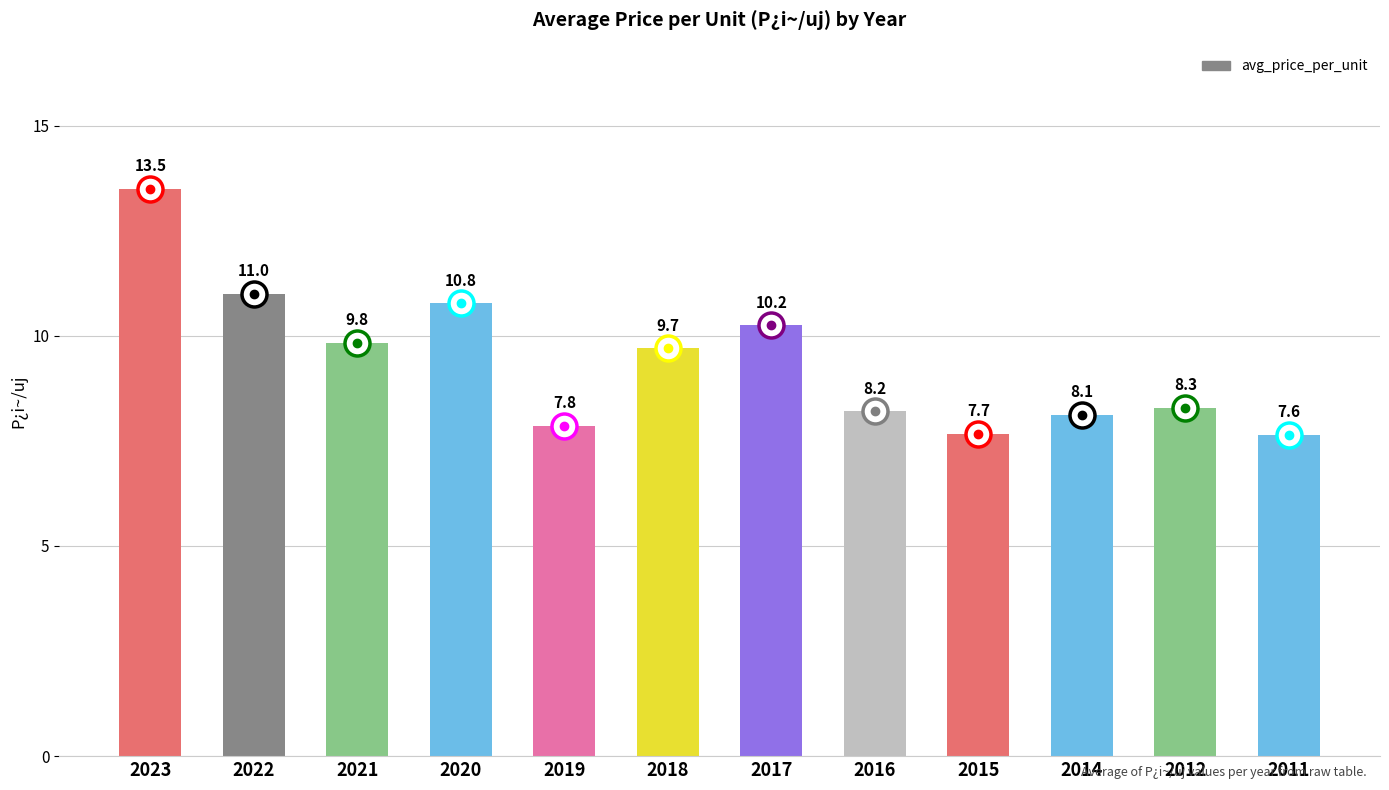

The chart shows a value of 7.8 at 2019. True or false?

True